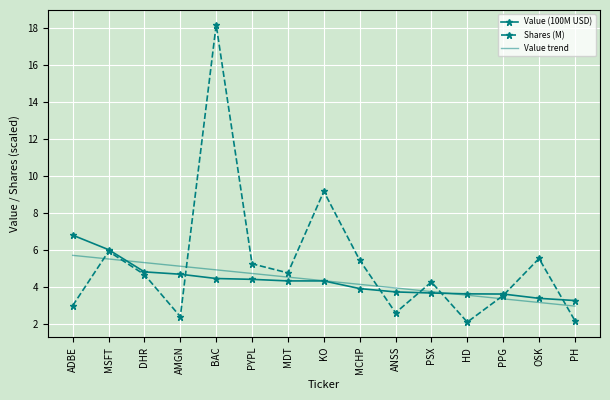

Between which two adjacent categories do Value trend and Shares (M) first intersect?

ADBE and MSFT